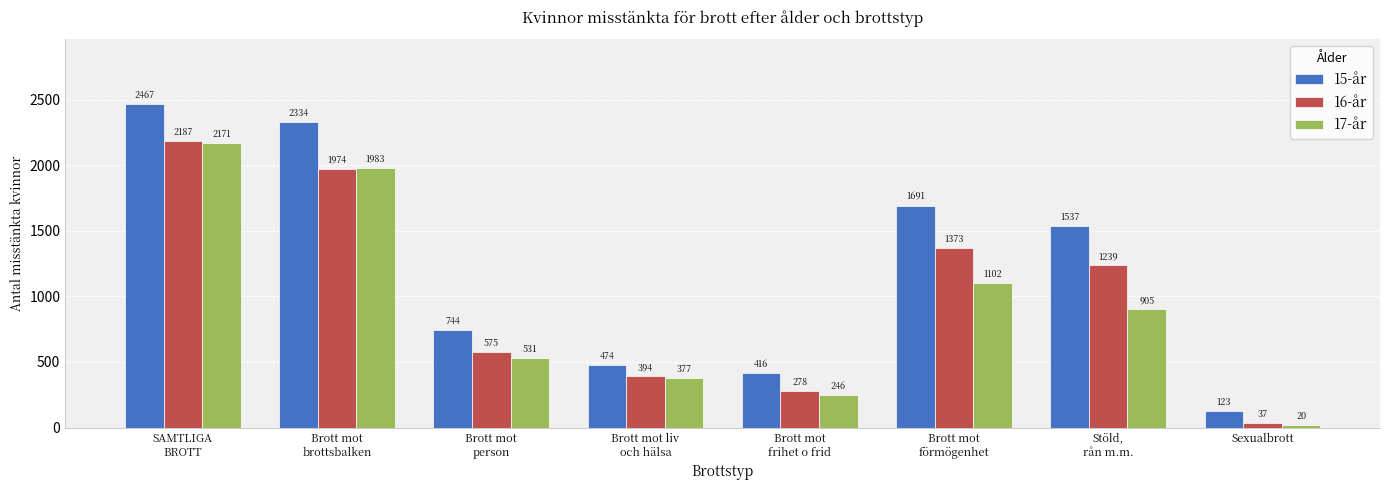

What position from the right is Brott mot
förmögenhet?

3